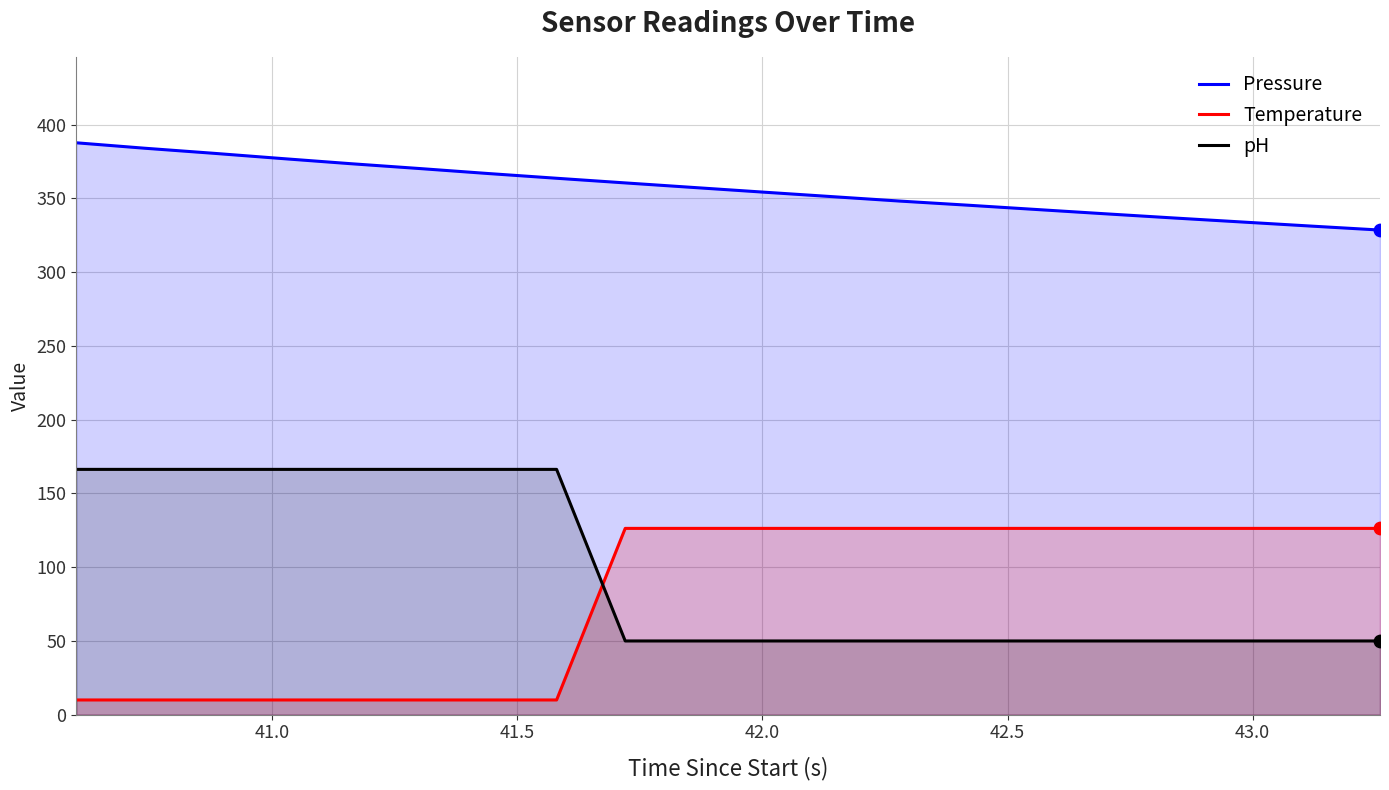

What are all the series names shown in the legend?

Pressure, Temperature, pH